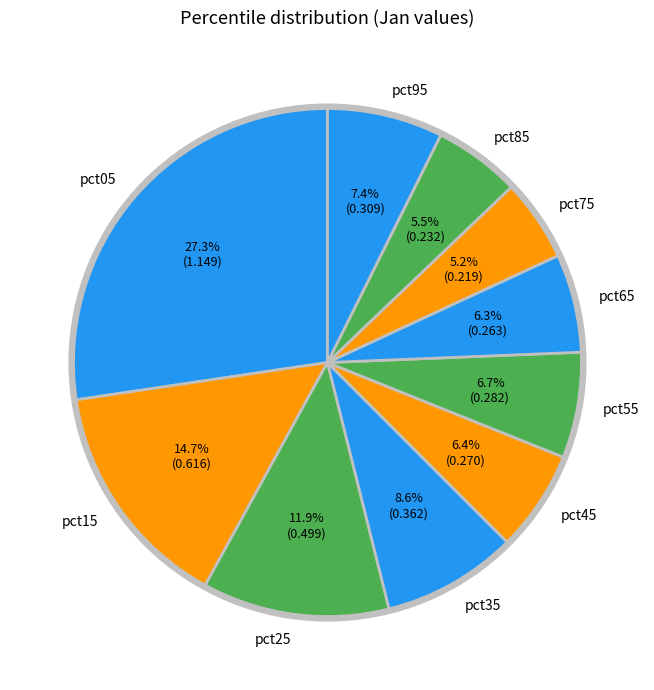

Is it true that pct25 is 12% of the pie?

True